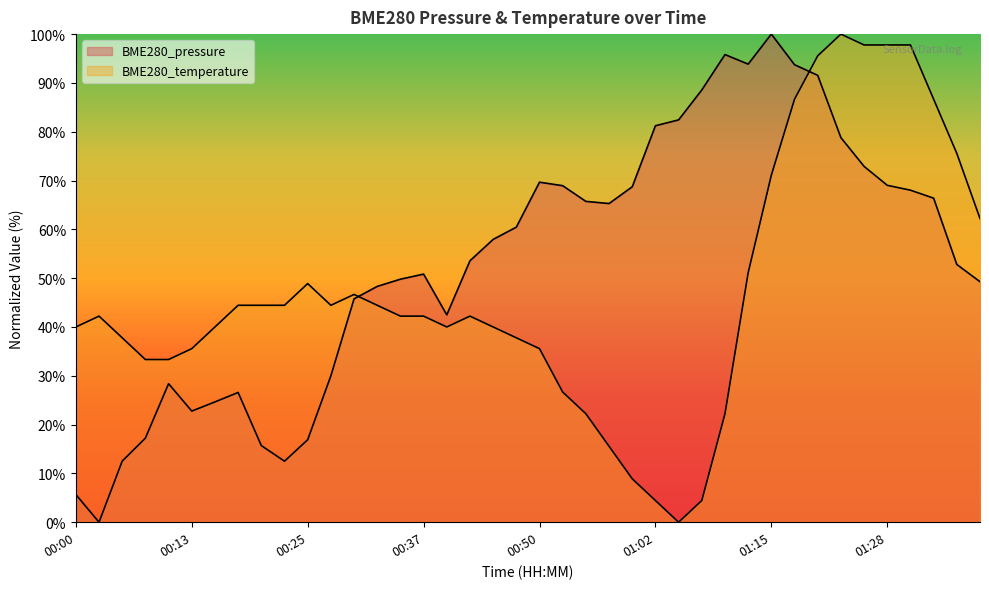

List the series in order of their overall mean, lowest first.

BME280_temperature, BME280_pressure